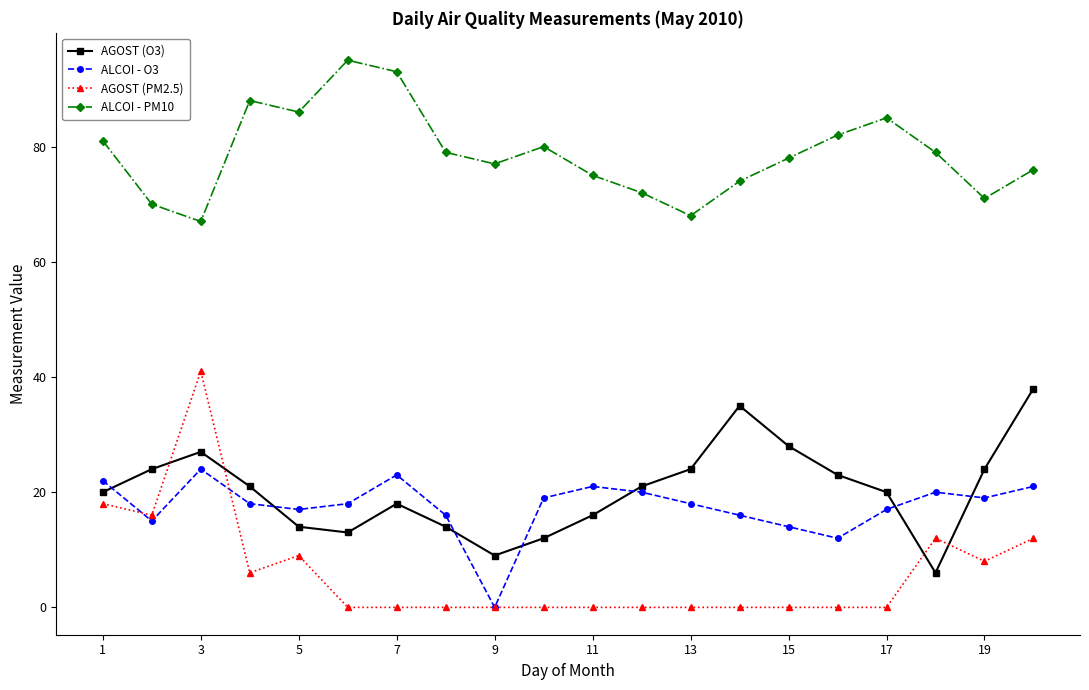

Which series has the largest total across all categories?

ALCOI - PM10